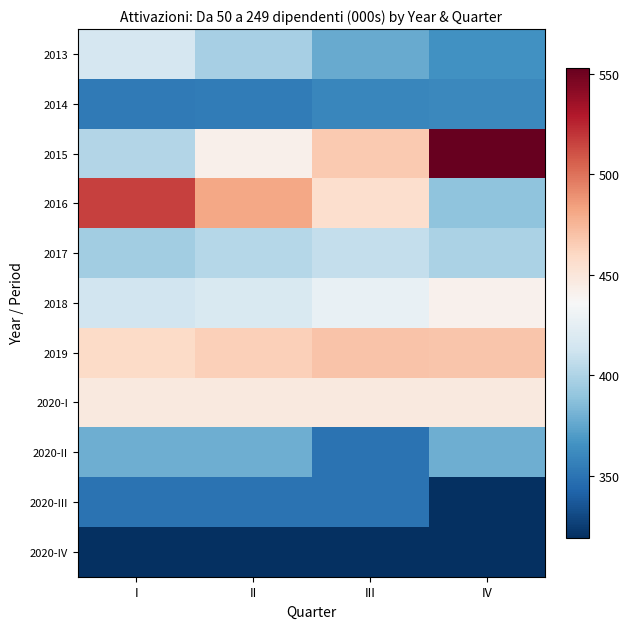

At III, list the series in order from smallest to largest.

2020-IV, 2020-II, 2020-III, 2014, 2013, 2017, 2018, 2020-I, 2016, 2015, 2019